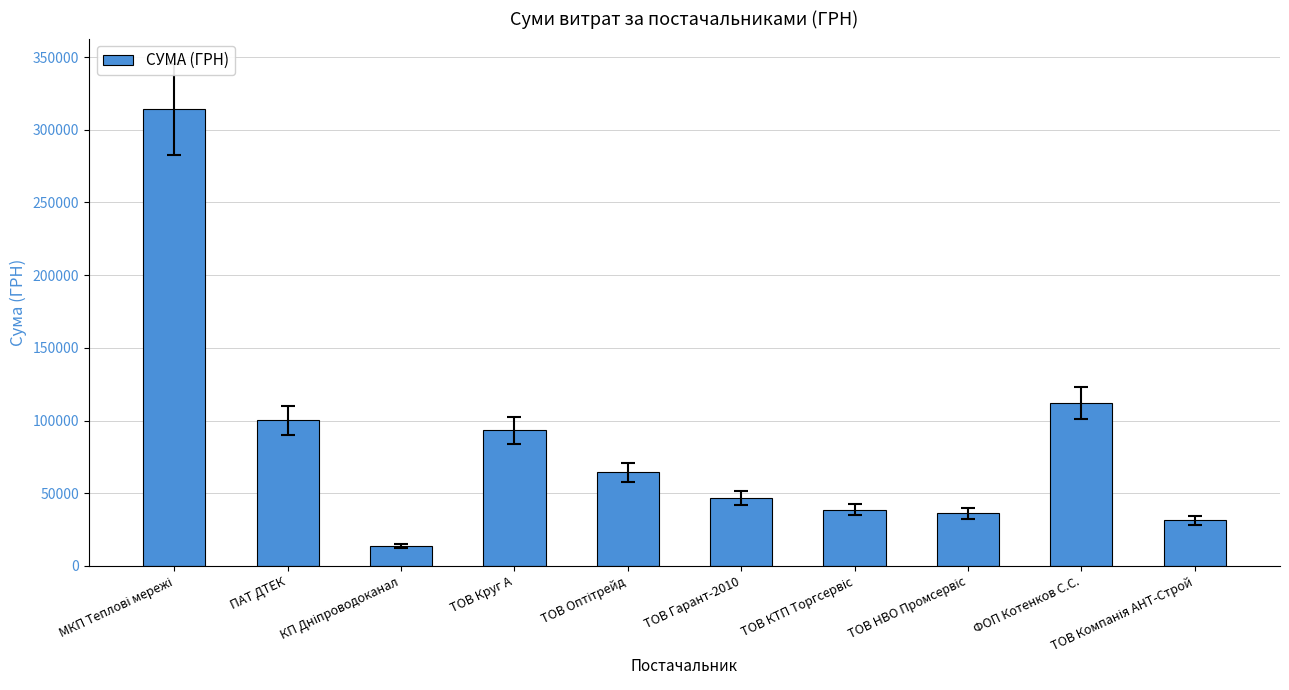

What is the change in value from ТОВ Гарант-2010 to ФОП Котенков С.С.?

+65175.5